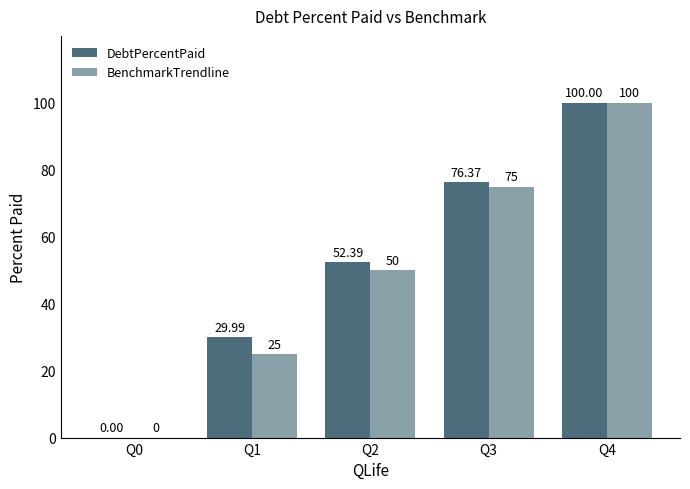

Is it true that DebtPercentPaid equals 100.0 at Q4?

True